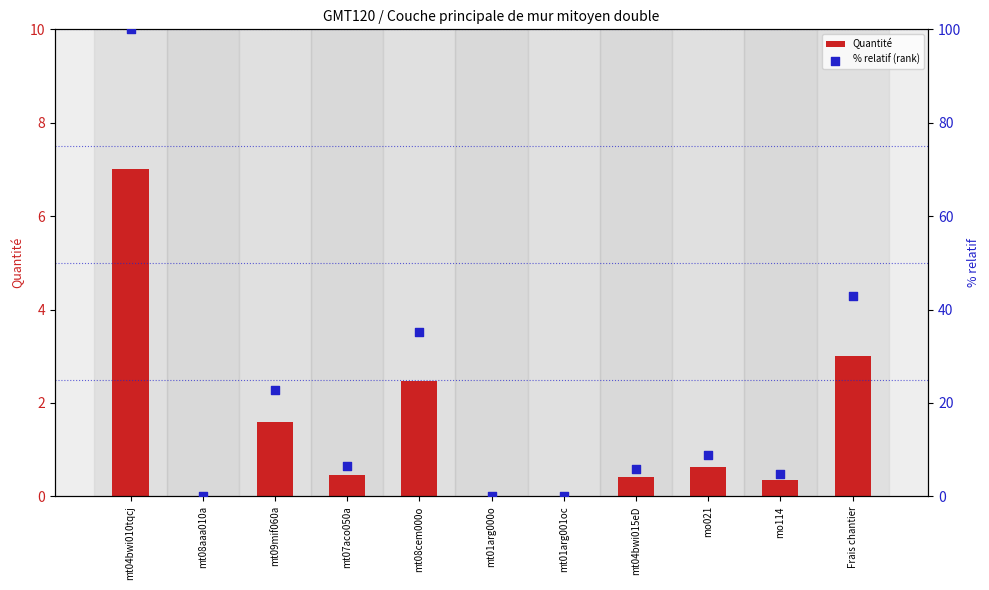

What is the total value across all series at mt04bwi010tqcj?

107.0